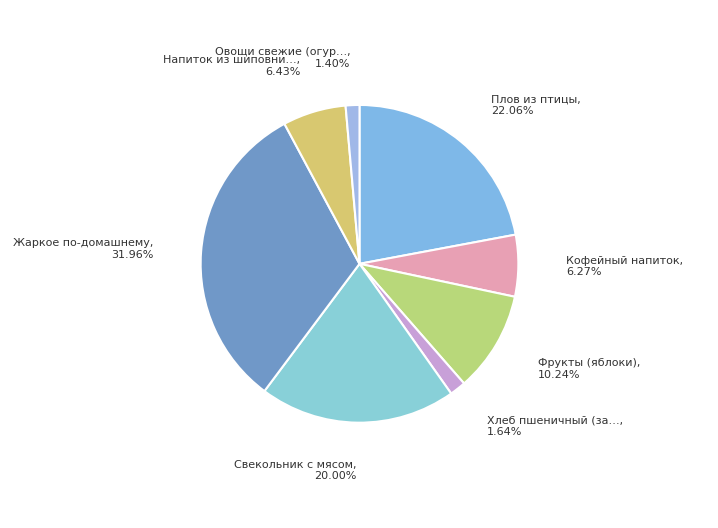

How many segments does this pie chart have?

8